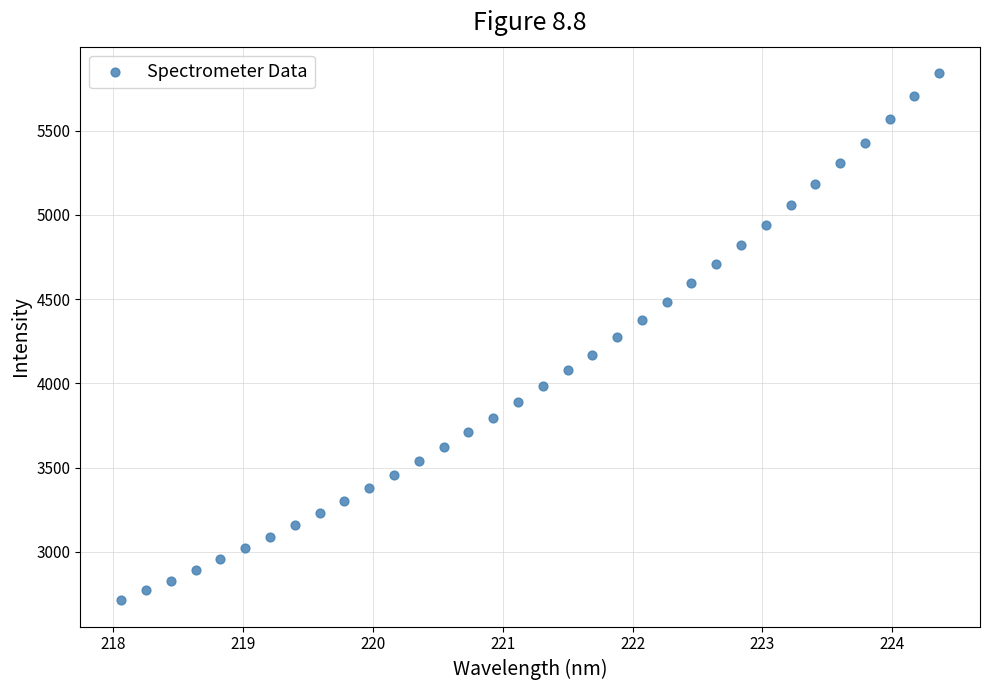

What is the range of X values (max minus min)?

6.3